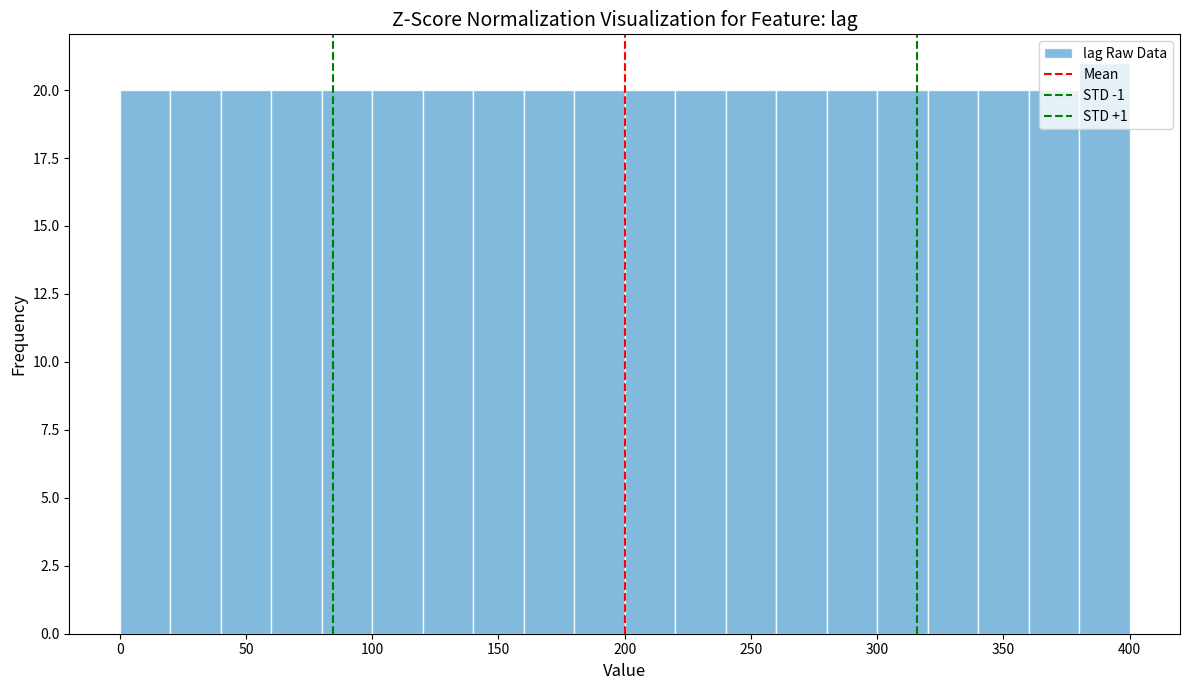

Reading left to right, transcribe this chart: for each bar, give the range it covers on the x-axis and its height. The values are not printed on the chart, so give them approximately, as read against the axis.

0 to 20: 20
20 to 40: 20
40 to 60: 20
60 to 80: 20
80 to 100: 20
100 to 120: 20
120 to 140: 20
140 to 160: 20
160 to 180: 20
180 to 200: 20
200 to 220: 20
220 to 240: 20
240 to 260: 20
260 to 280: 20
280 to 300: 20
300 to 320: 20
320 to 340: 20
340 to 360: 20
360 to 380: 20
380 to 400: 21